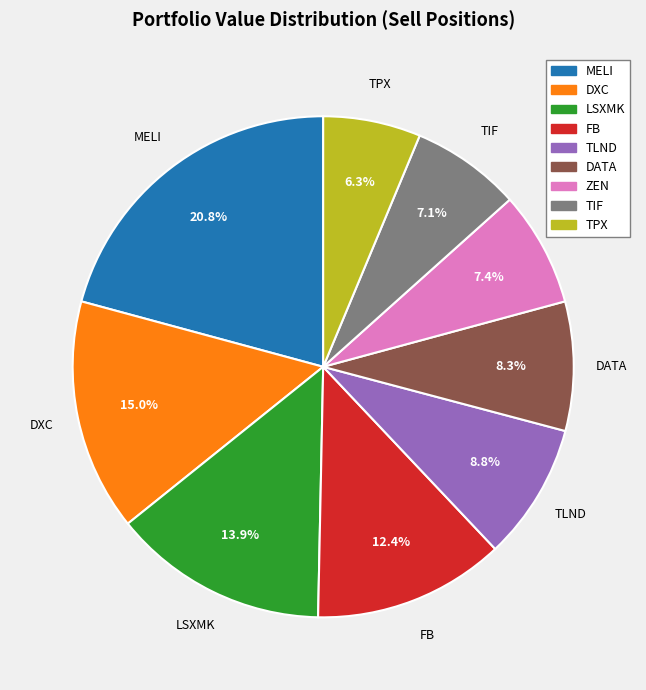

The TLND slice represents 18% of the pie. True or false?

False